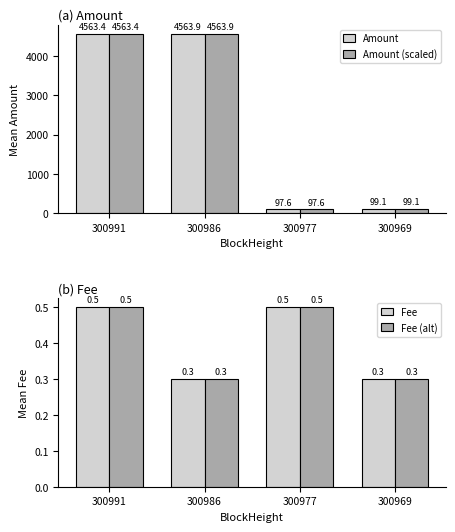

The value of Amount (scaled) at 300977 is 55.9. True or false?

False